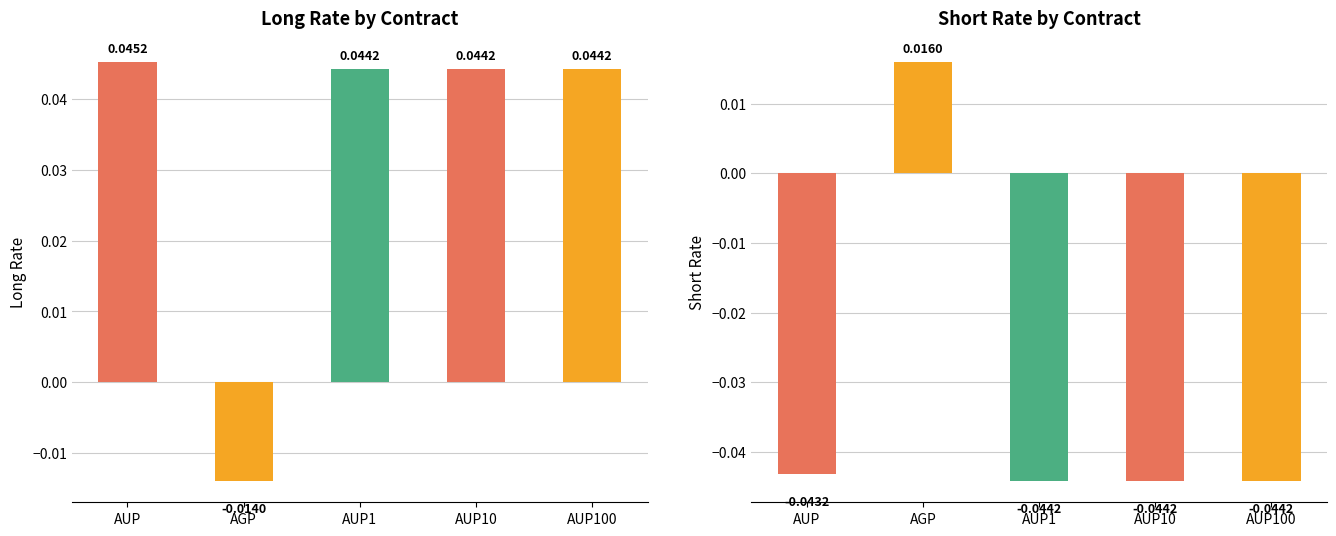

What is the sum of the Long Rate values at AUP and AUP100?

0.1